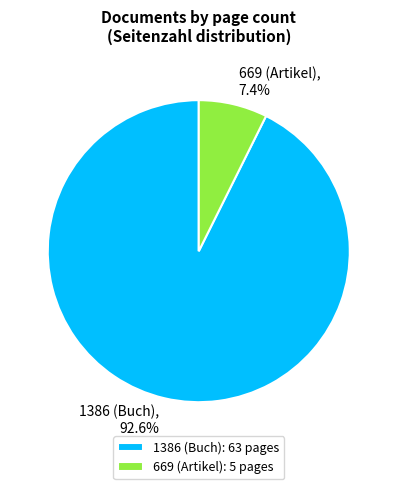

To the nearest percent, what percentage of the pie is 669 (Artikel)?

7%